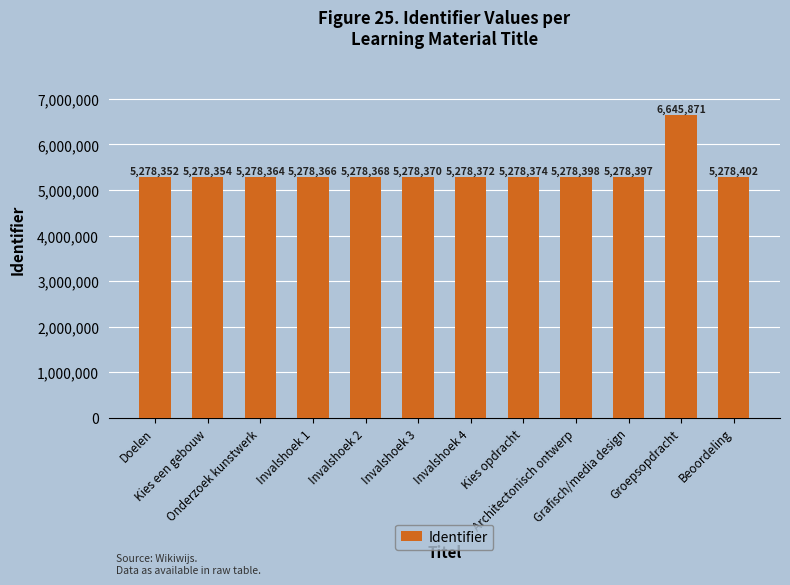

What is the difference between the maximum and minimum values?

1367519